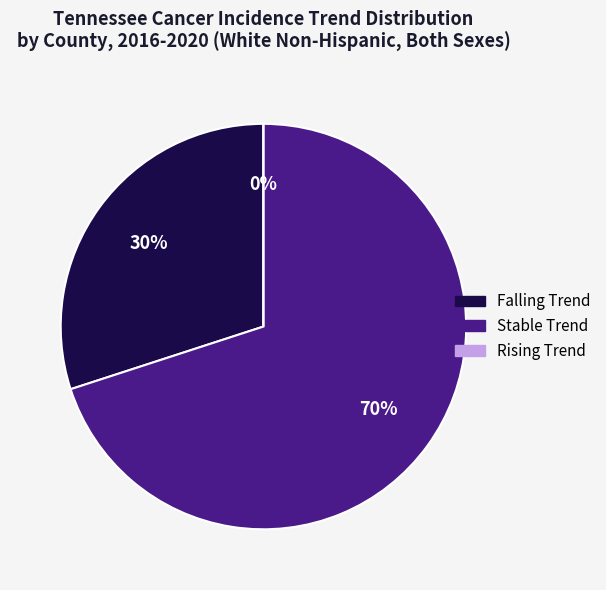

Which slice is the smallest?

rising